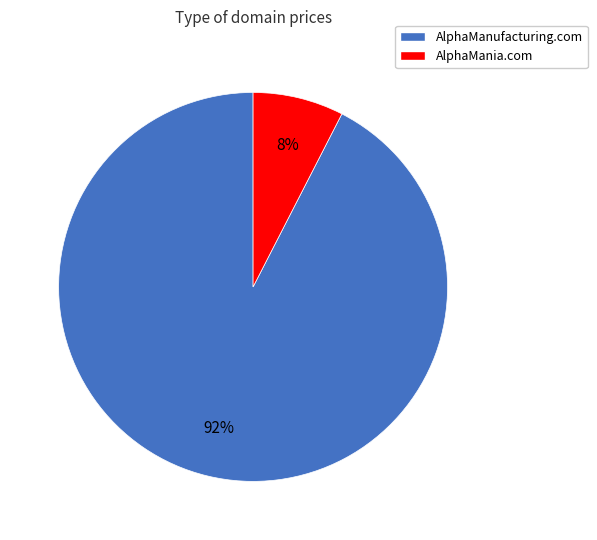

Is the sum of AlphaMania.com and AlphaManufacturing.com greater than half?

Yes